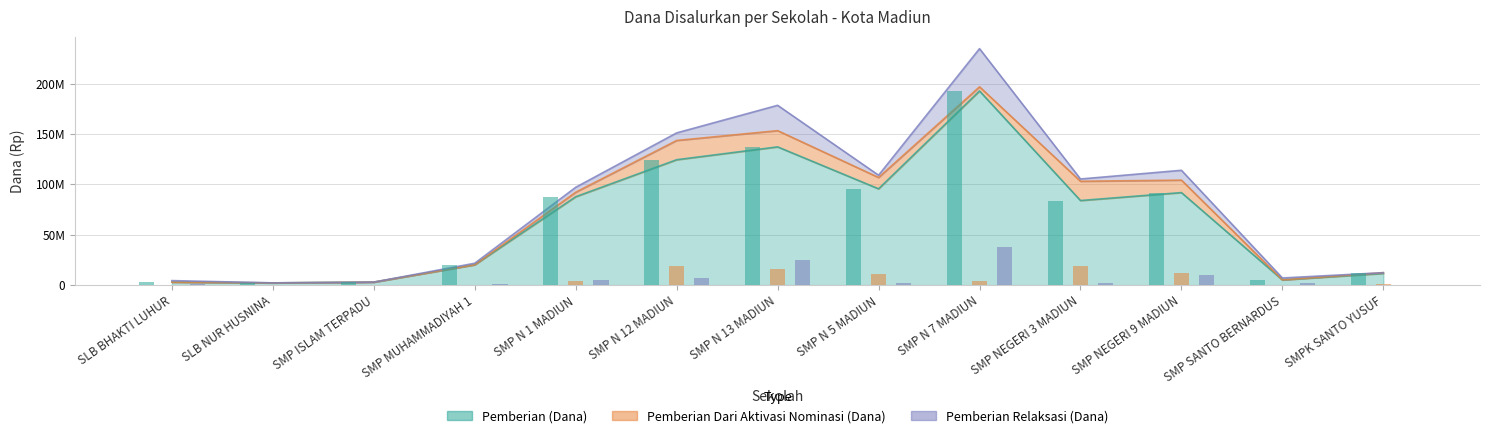

Reading left to right, what are all the values shown in this chart?

Pemberian (Dana): 3000000	2250000	3000000	20250000	87750000	124500000	137250000	95625000	192750000	84000000	91875000	5250000	11625000
Pemberian Dari Aktivasi Nominasi (Dana): 0	0	0	0	4500000	19125000	16125000	11250000	4125000	19125000	12375000	0	750000
Pemberian Relaksasi (Dana): 1500000	0	0	1500000	4875000	7500000	25125000	2250000	37875000	2250000	9750000	1875000	0